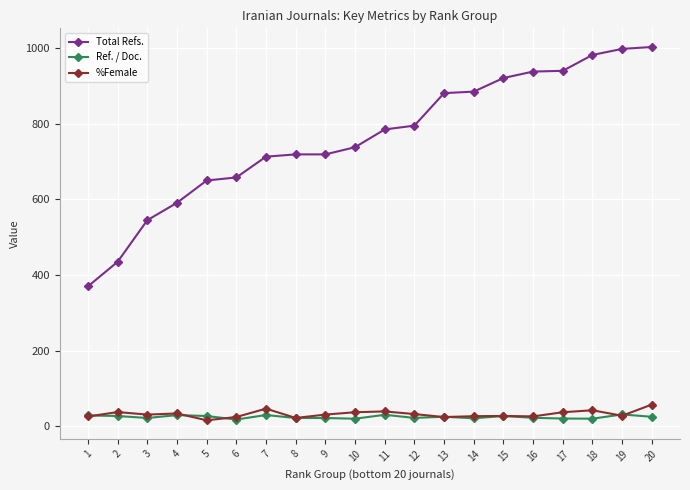

Which series has the largest range (max minus min)?

Total Refs.